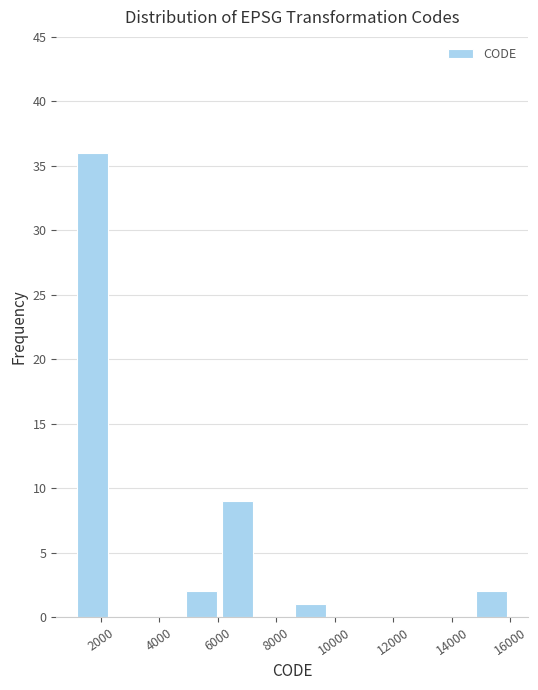

Over which range of the x-axis is the bar tallest?

1200 to 2400